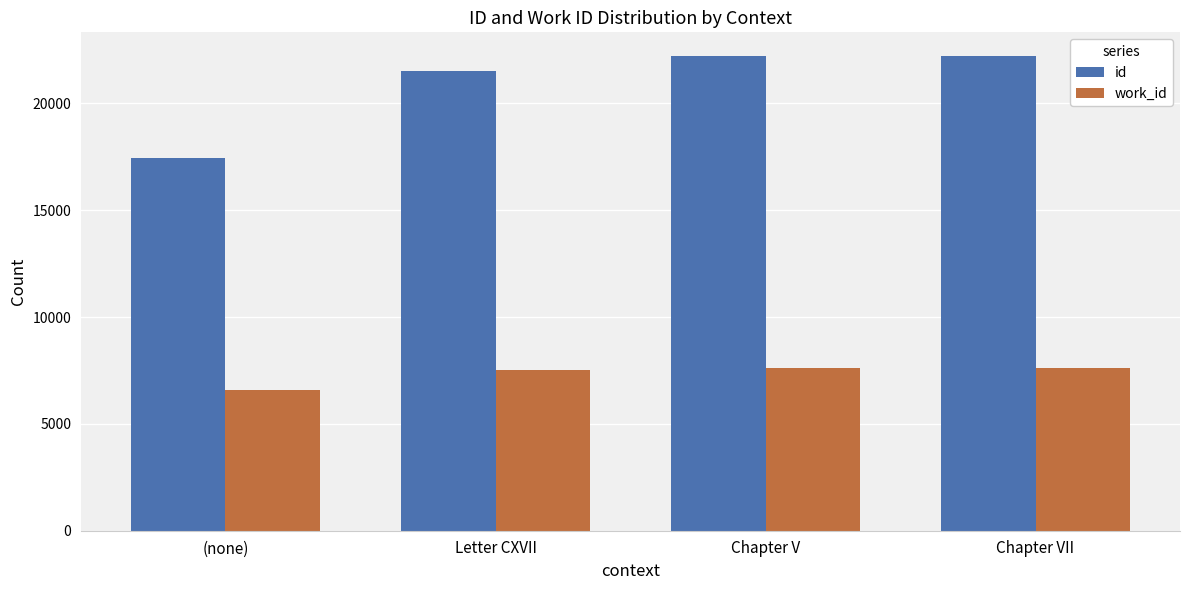

At how many categories does at least one series exceed 21077?

3